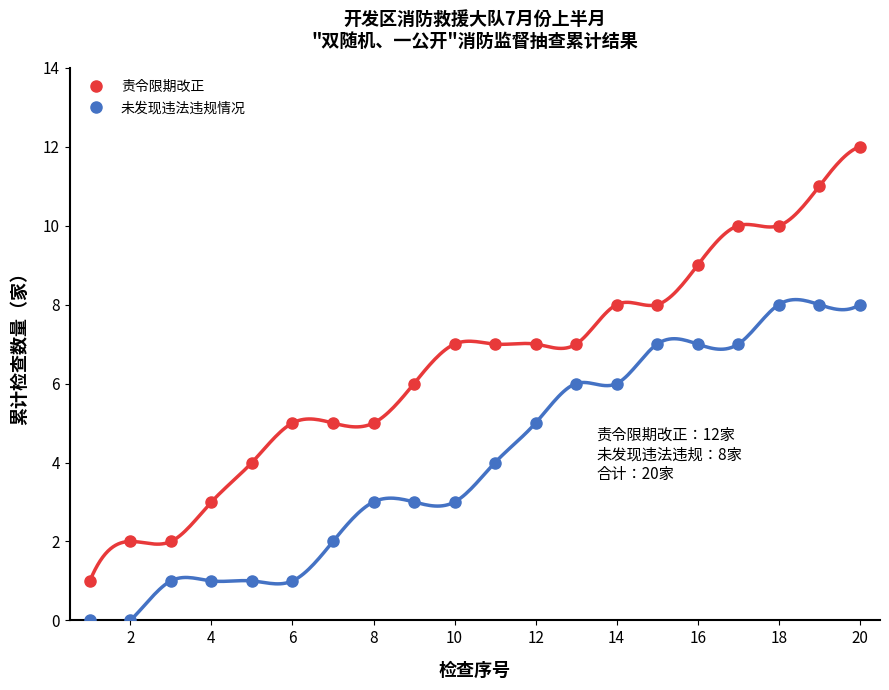

True or false: 未发现违法违规情况 and 责令限期改正 intersect in this chart.

False